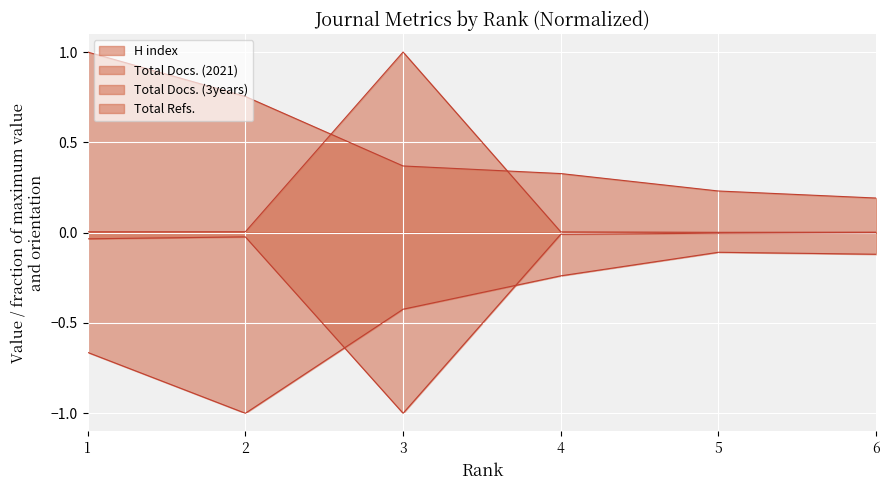

The H index series shows 0.8 at 2. True or false?

True